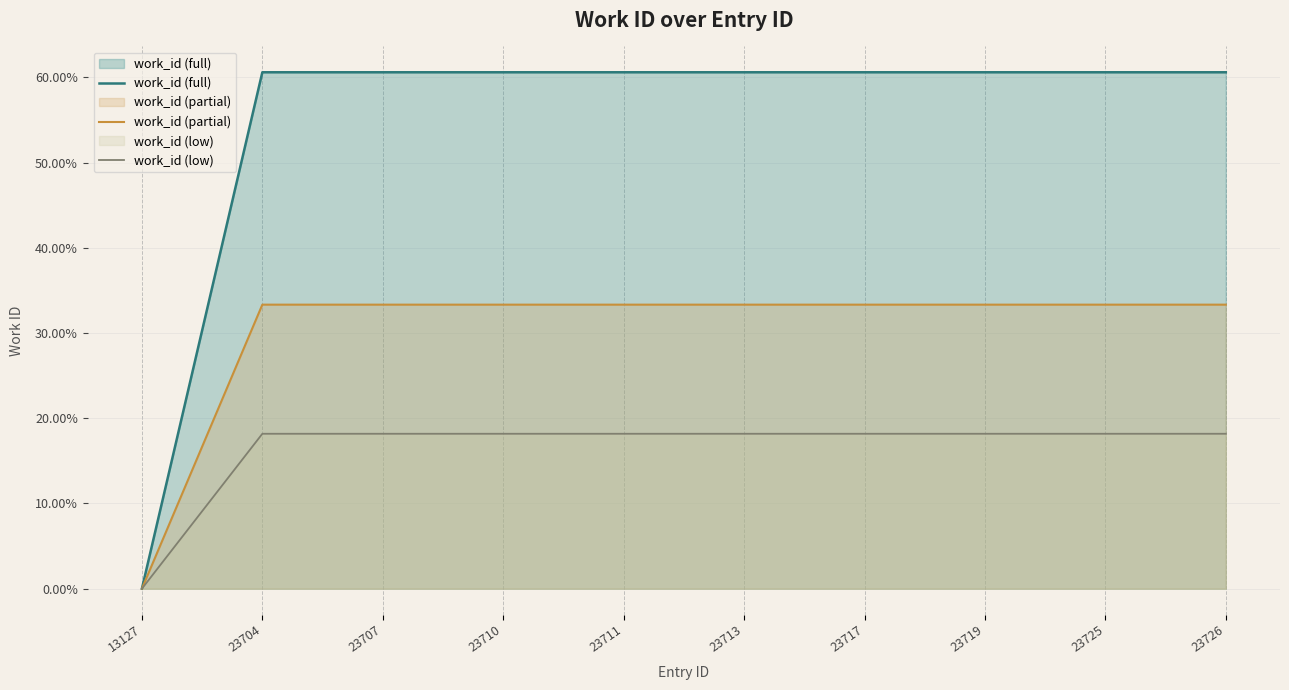

True or false: work_id (partial) and work_id (full) cross at least once.

False